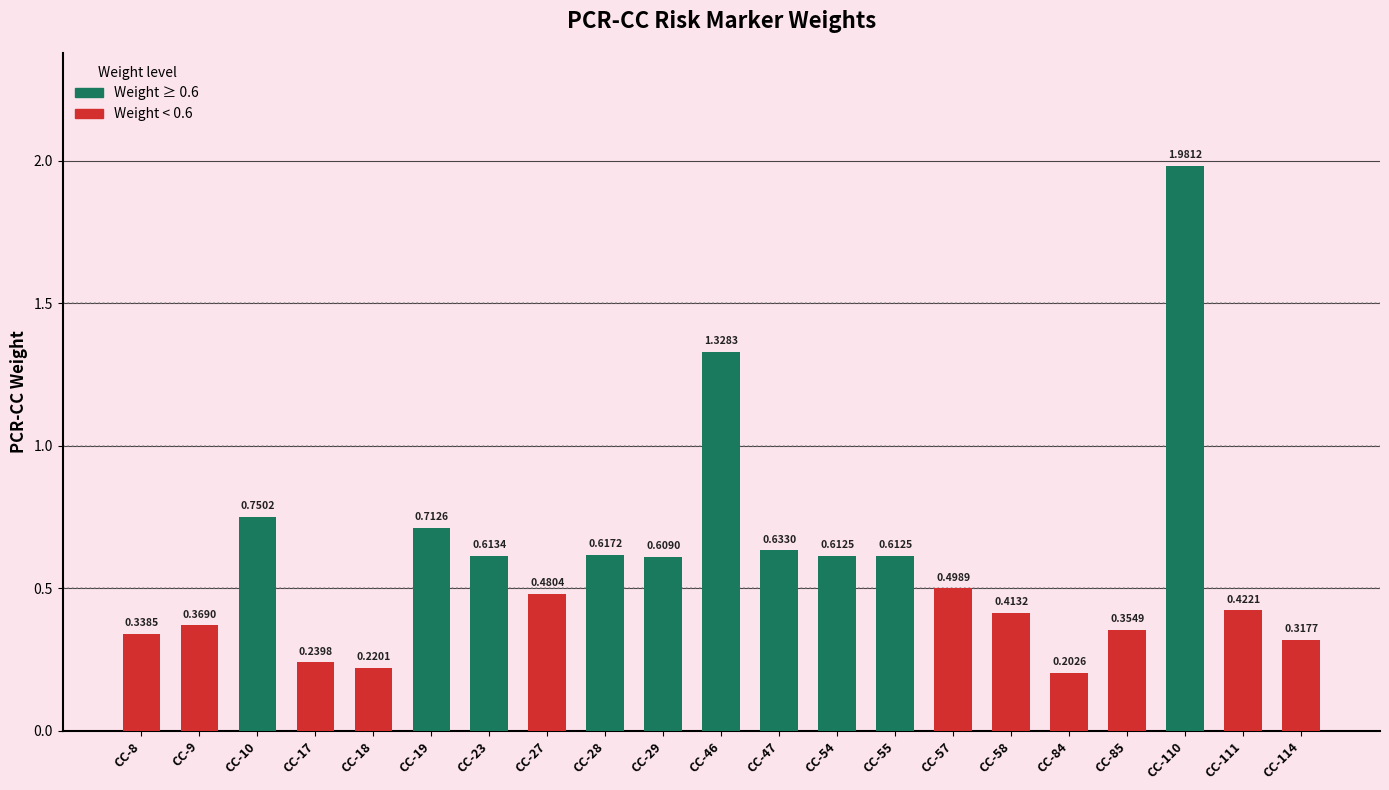

The value at CC-85 is 0.6. True or false?

False